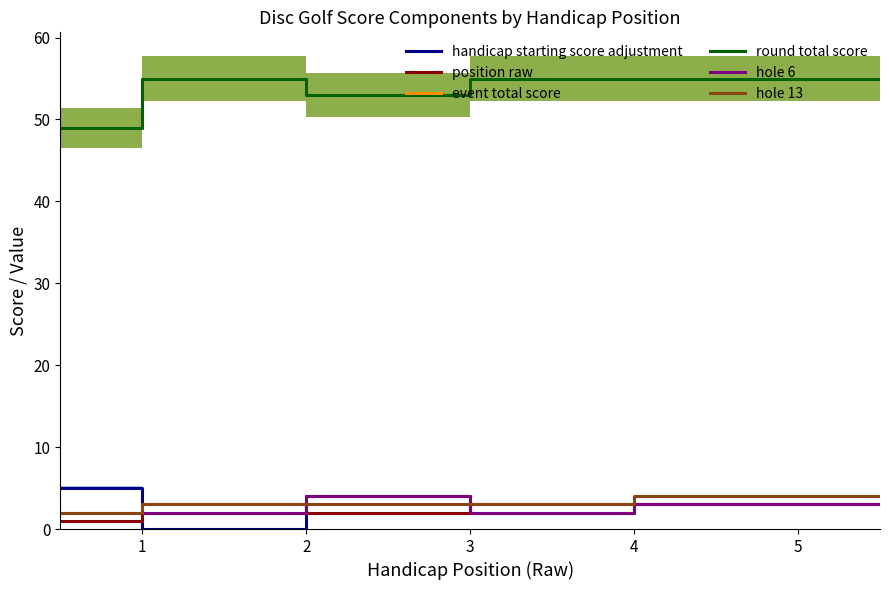

What is the difference between the maximum and minimum values in the round total score series?

6